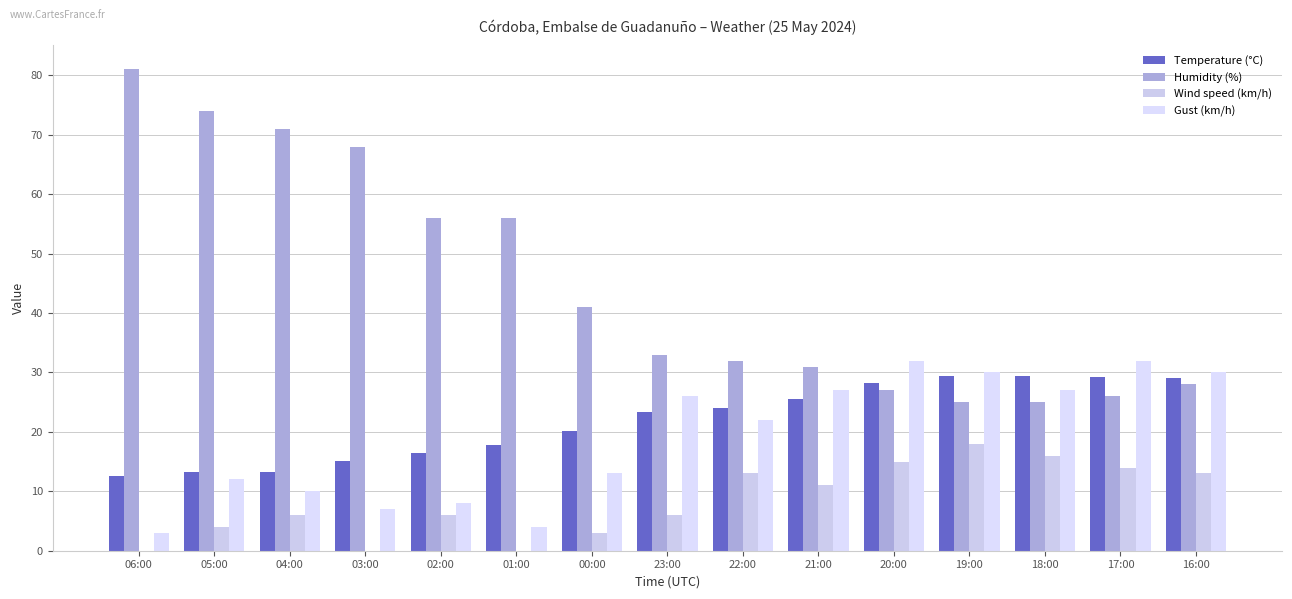

What is the difference between the highest and lowest values at 03:00?

68.0